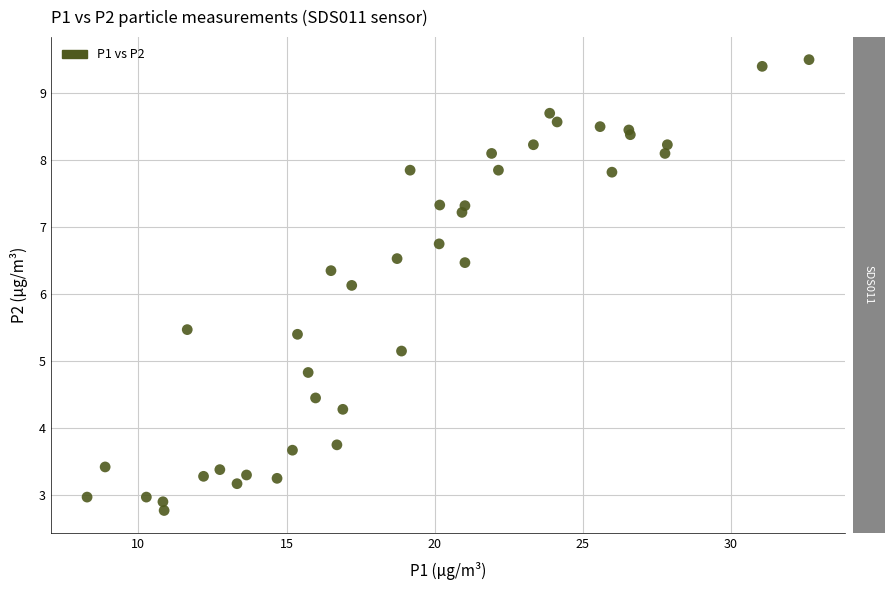

What Y value in the scatter plot is closest to 6?

6.1